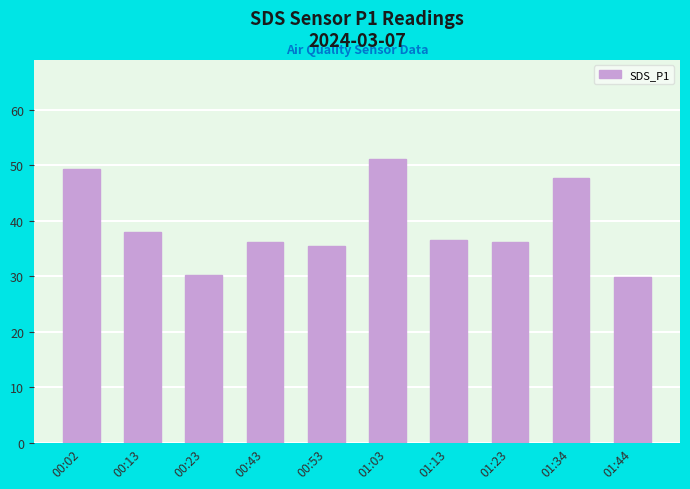

Reading left to right, list all the values displayed in this chart.

49.4	38.0	30.3	36.2	35.5	51.1	36.5	36.2	47.7	29.9